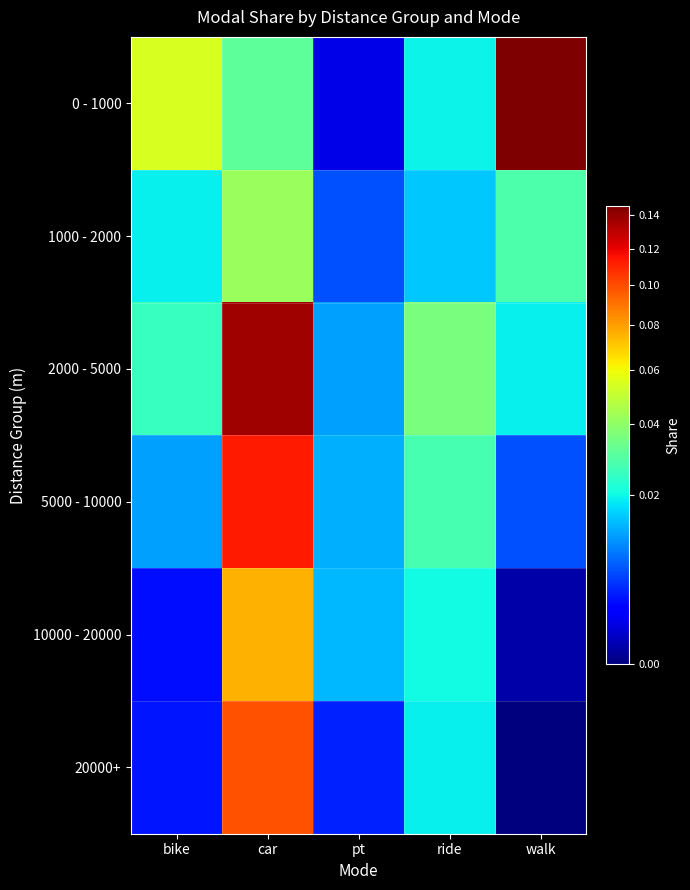

Which series has the widest spread of values?

0 - 1000